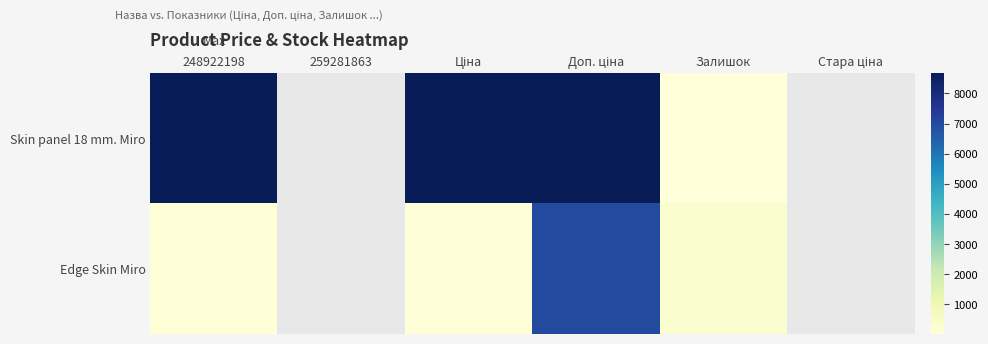

What is the smallest value displayed?

15.0